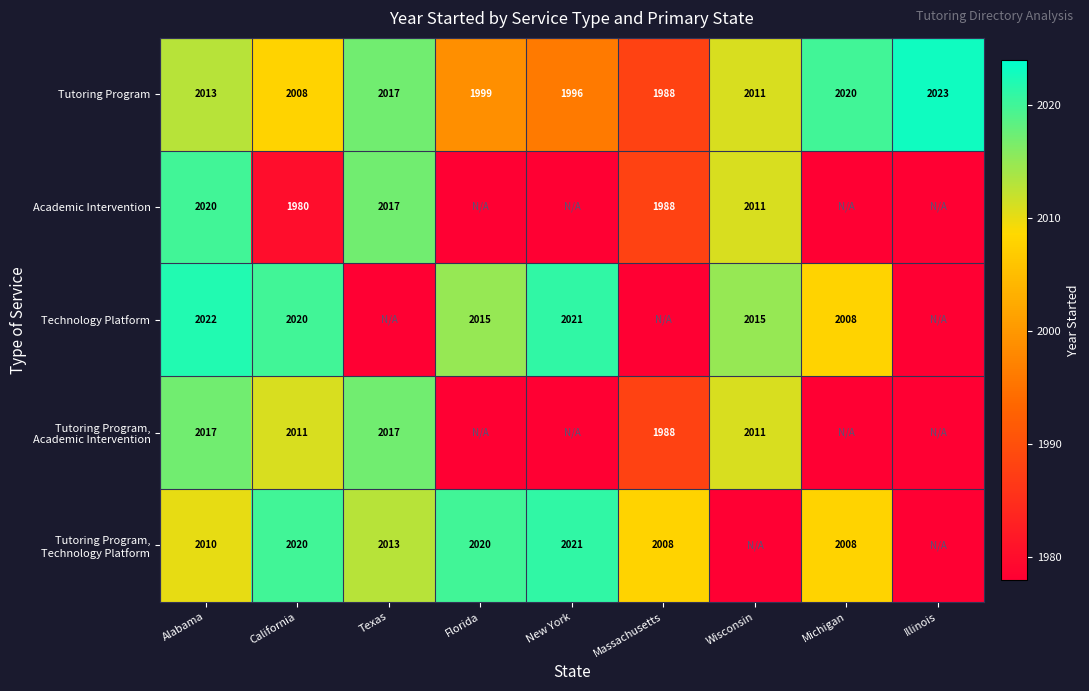

At which category is the sum across all series the highest?

Alabama